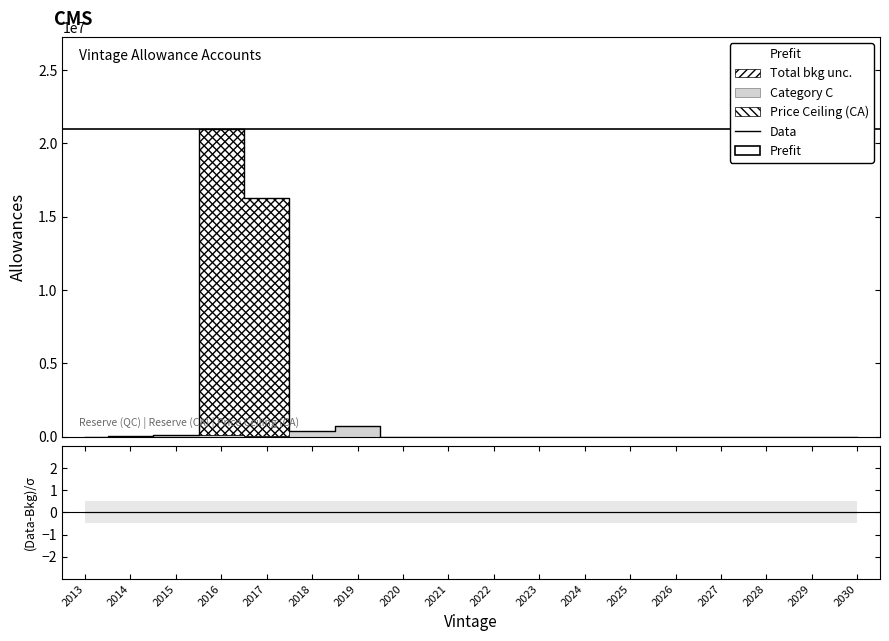

True or false: (Data-Bkg)/σ and Data intersect in this chart.

False